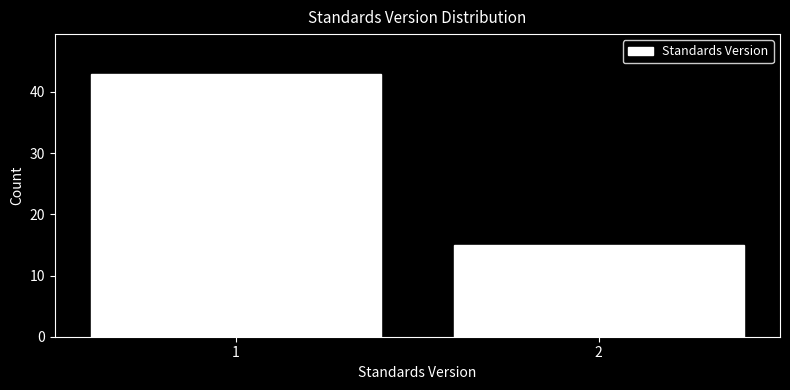

Reading right to left, list all the values displayed in this chart.

15	43